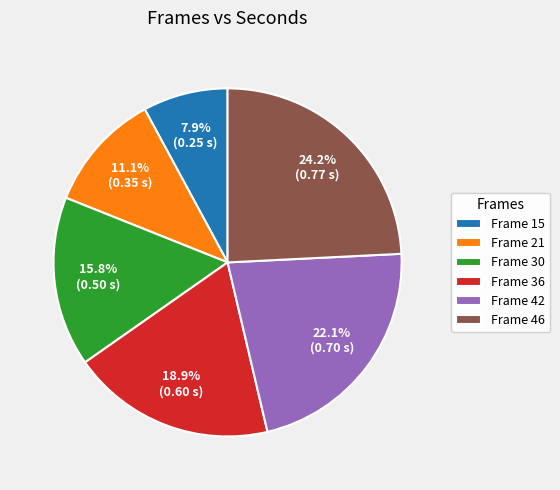

Rank the categories by value from lowest to highest.

Frame 15, Frame 21, Frame 30, Frame 36, Frame 42, Frame 46